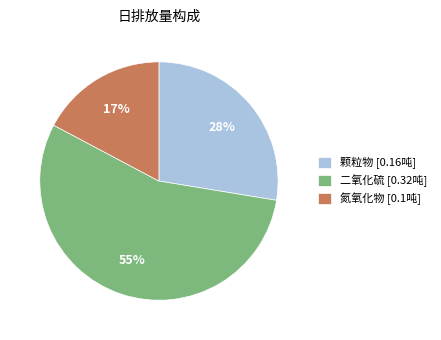

How many slices are in this pie chart?

3